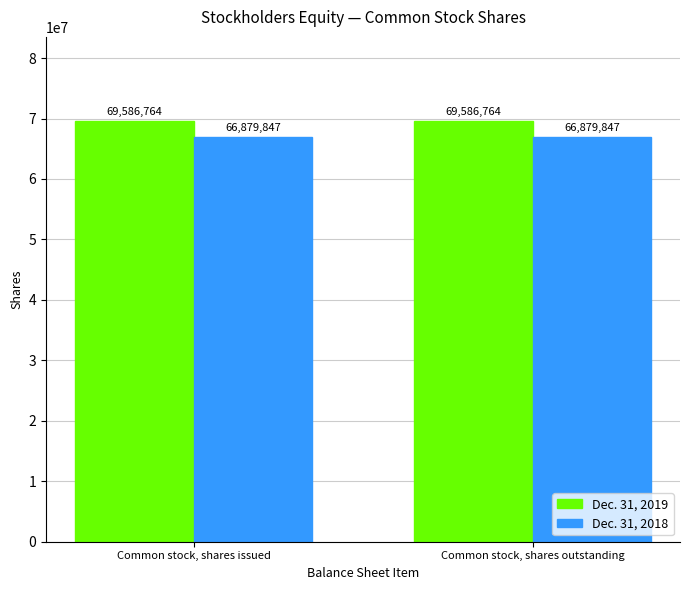

Count the number of data series in this chart.

2